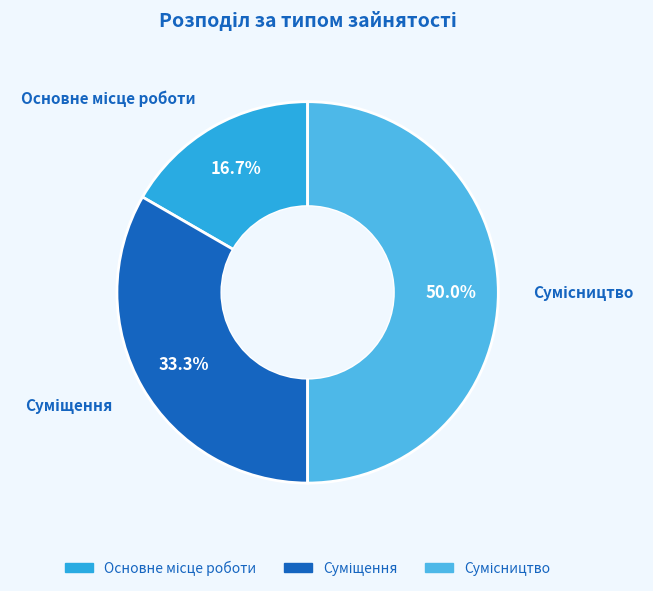

Count the number of slices in the pie.

3